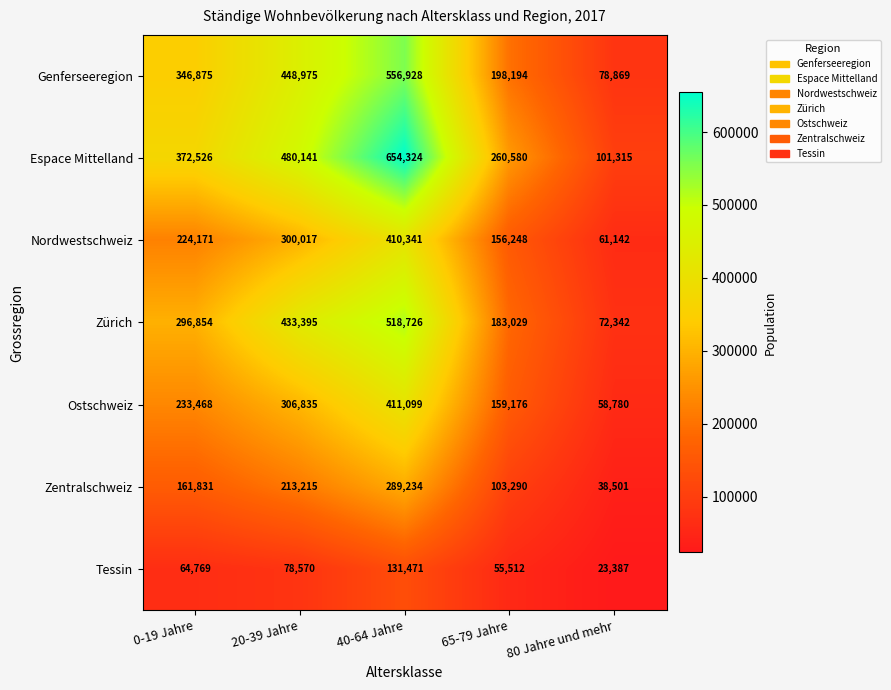

What is the difference between the Genferseeregion values at 65-79 Jahre and 80 Jahre und mehr?

119325